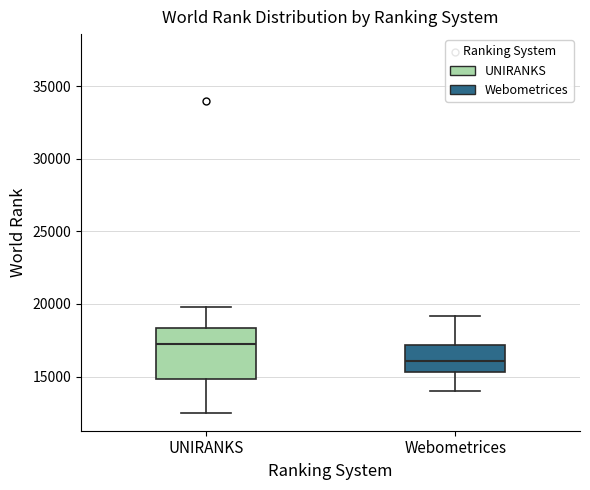

Comparing the boxes themselves (not the whiskers), which one is the tallest?

UNIRANKS